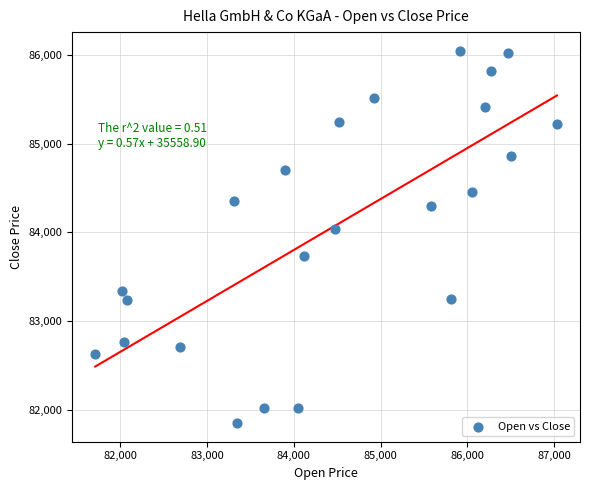

What Y value in the scatter plot is closest to 83949?

84042